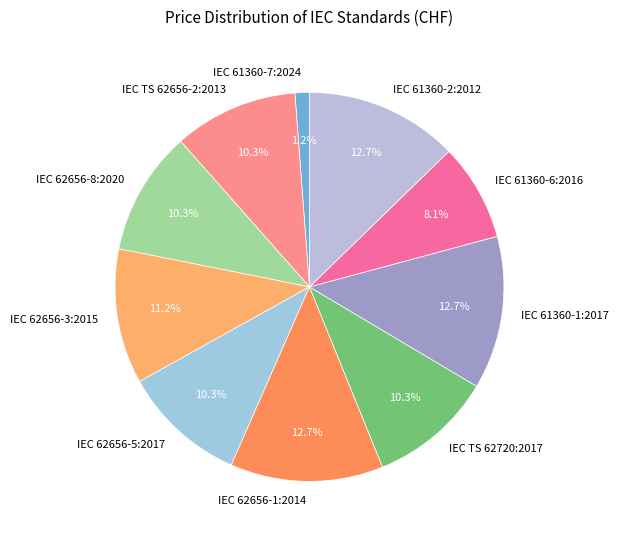

What is the smallest slice in the pie chart?

IEC 61360-7:2024